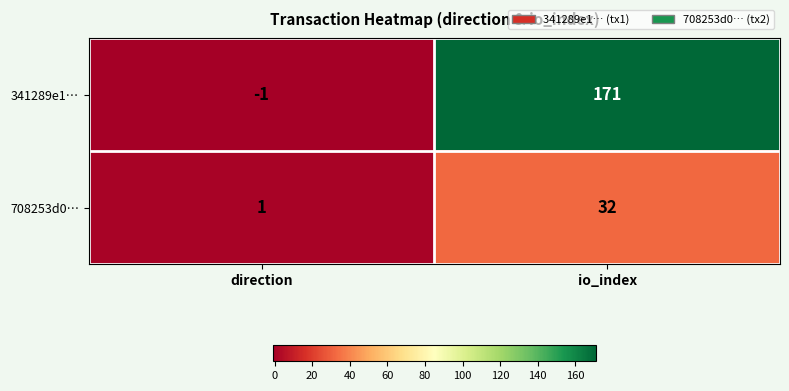

Reading left to right, what are all the values shown in this chart?

341289e1…: -1	171
708253d0…: 1	32